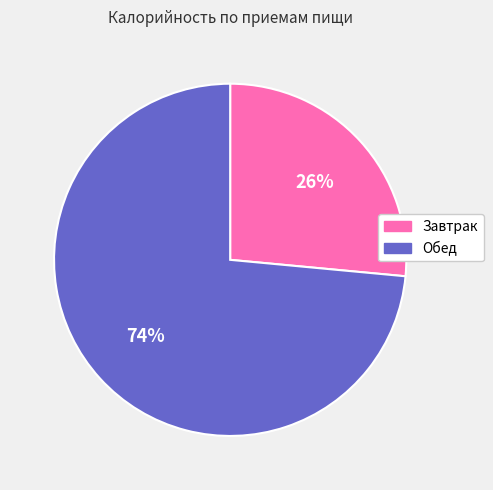

To the nearest percent, what percentage of the pie is Обед?

74%